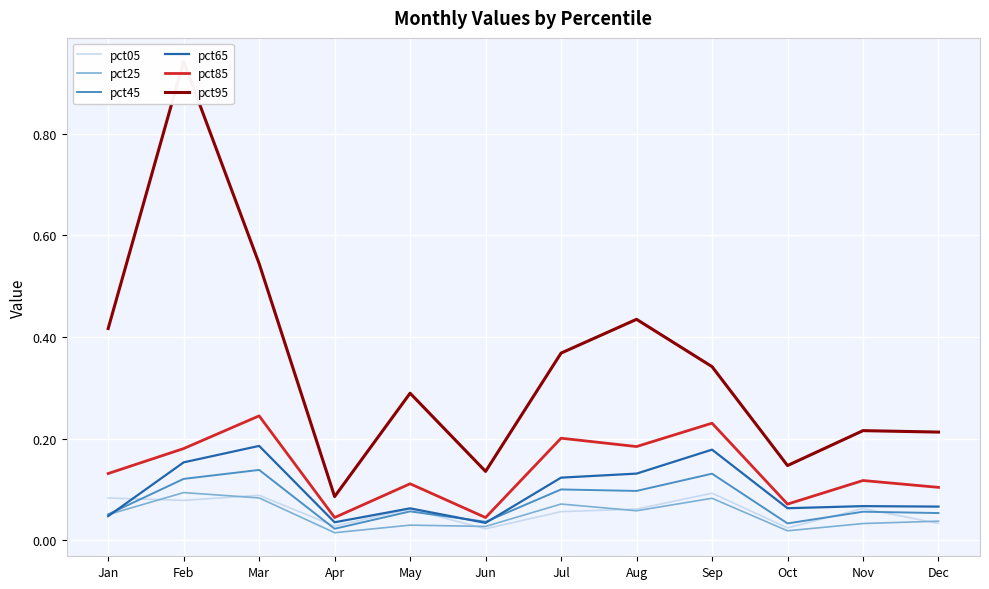

The pct05 series shows 0.1 at Mar. True or false?

True